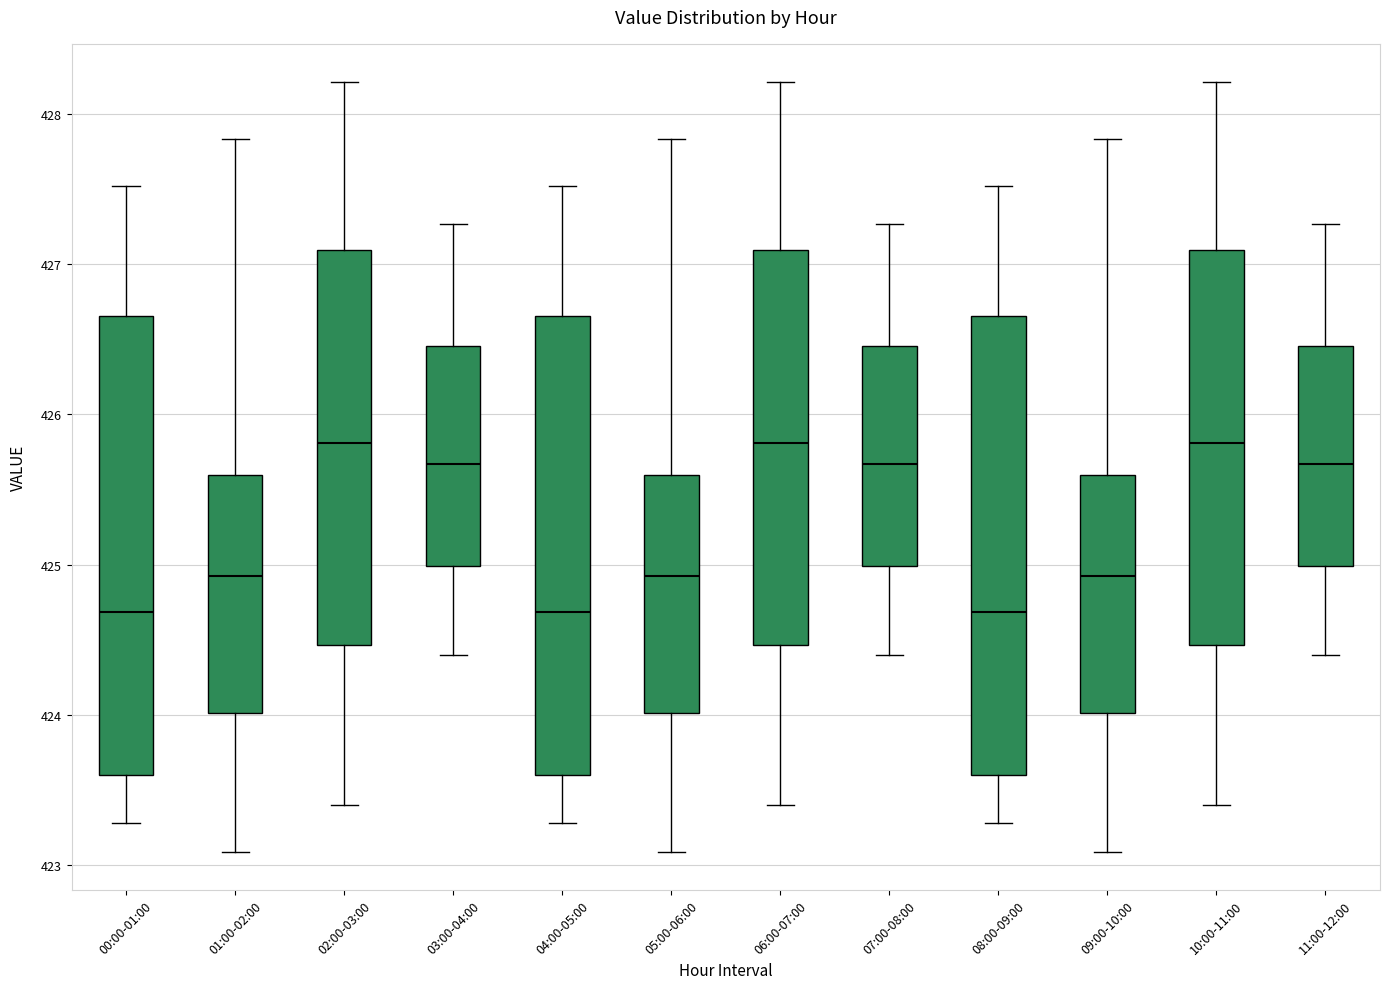

Reading left to right, read every box against the y-axis: the position of its median line, the range the box covers, and the ends of its whiskers. The values are not printed on the chart, so give them approximately, as read against the axis.

00:00-01:00: median 424.7, box 423.6 to 426.7, whiskers 423.3 to 427.5
01:00-02:00: median 424.9, box 424.0 to 425.6, whiskers 423.1 to 427.8
02:00-03:00: median 425.8, box 424.5 to 427.1, whiskers 423.4 to 428.2
03:00-04:00: median 425.7, box 425.0 to 426.5, whiskers 424.4 to 427.3
04:00-05:00: median 424.7, box 423.6 to 426.7, whiskers 423.3 to 427.5
05:00-06:00: median 424.9, box 424.0 to 425.6, whiskers 423.1 to 427.8
06:00-07:00: median 425.8, box 424.5 to 427.1, whiskers 423.4 to 428.2
07:00-08:00: median 425.7, box 425.0 to 426.5, whiskers 424.4 to 427.3
08:00-09:00: median 424.7, box 423.6 to 426.7, whiskers 423.3 to 427.5
09:00-10:00: median 424.9, box 424.0 to 425.6, whiskers 423.1 to 427.8
10:00-11:00: median 425.8, box 424.5 to 427.1, whiskers 423.4 to 428.2
11:00-12:00: median 425.7, box 425.0 to 426.5, whiskers 424.4 to 427.3